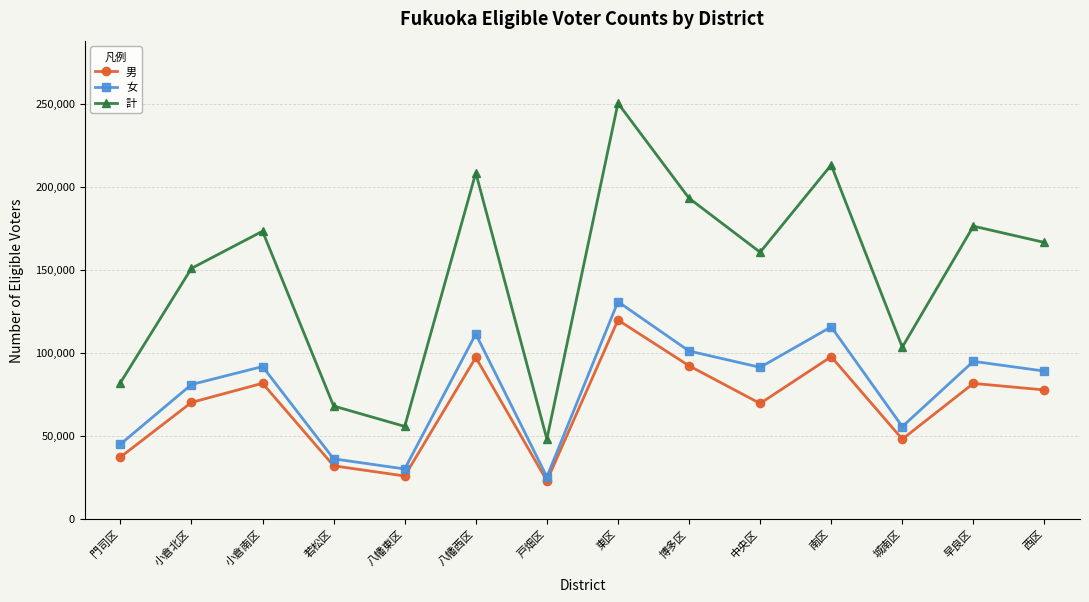

True or false: 女 and 男 intersect in this chart.

False